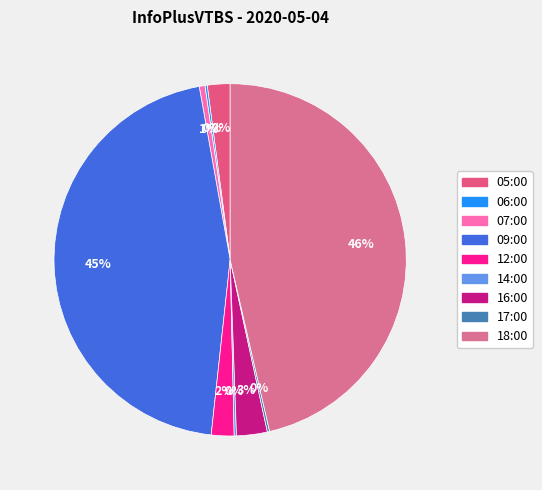

Do 12:00 and 16:00 together represent more than half of the pie?

No